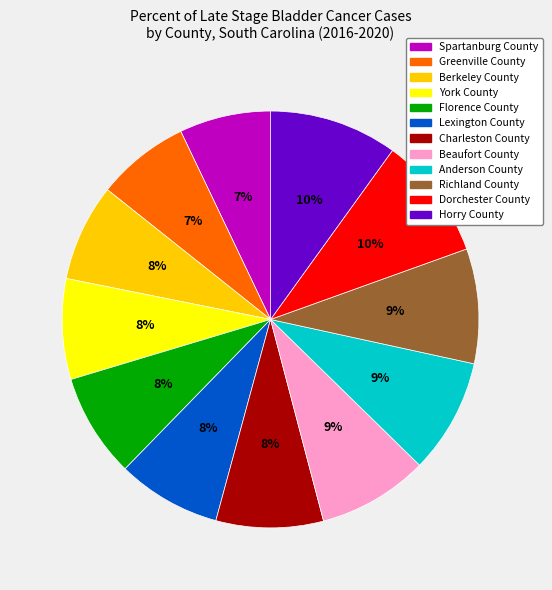

To the nearest percent, what portion does Richland County represent?

9%